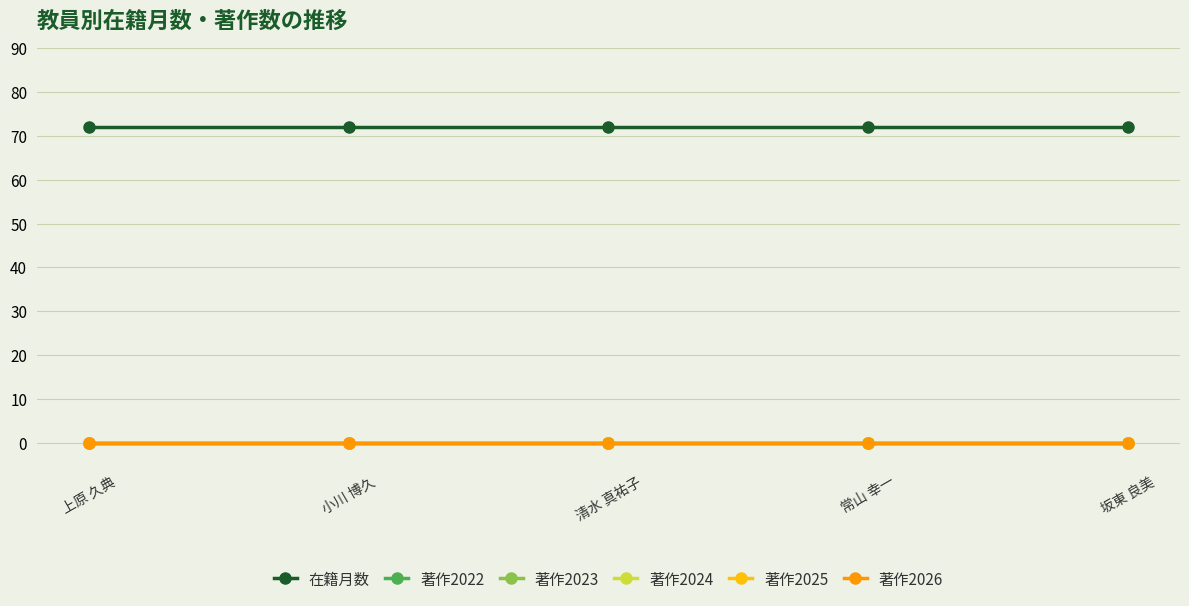

True or false: 著作2025 and 著作2022 cross at least once.

False